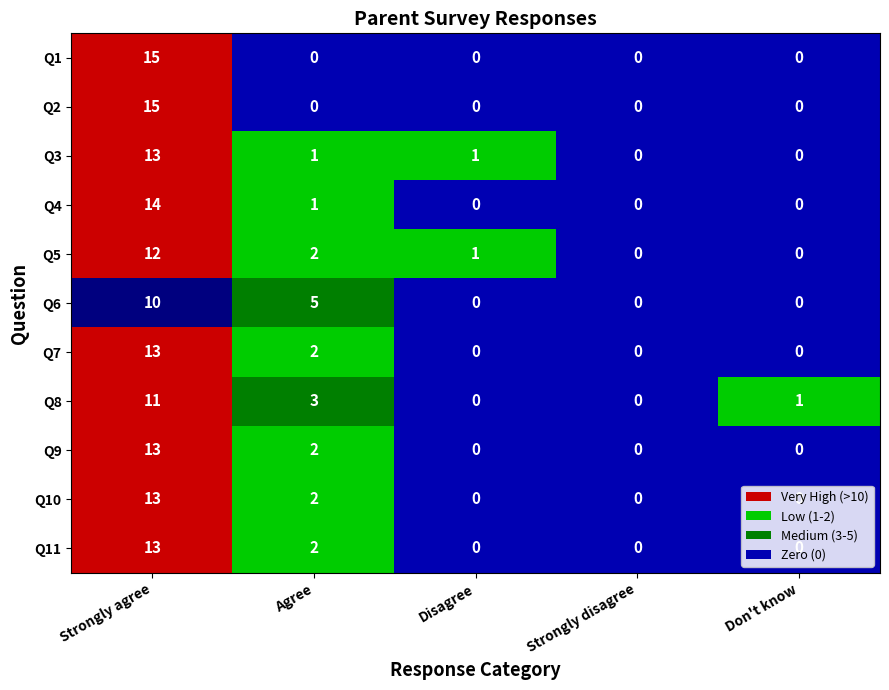

True or false: Q7 has a value of 1 at 1.

False